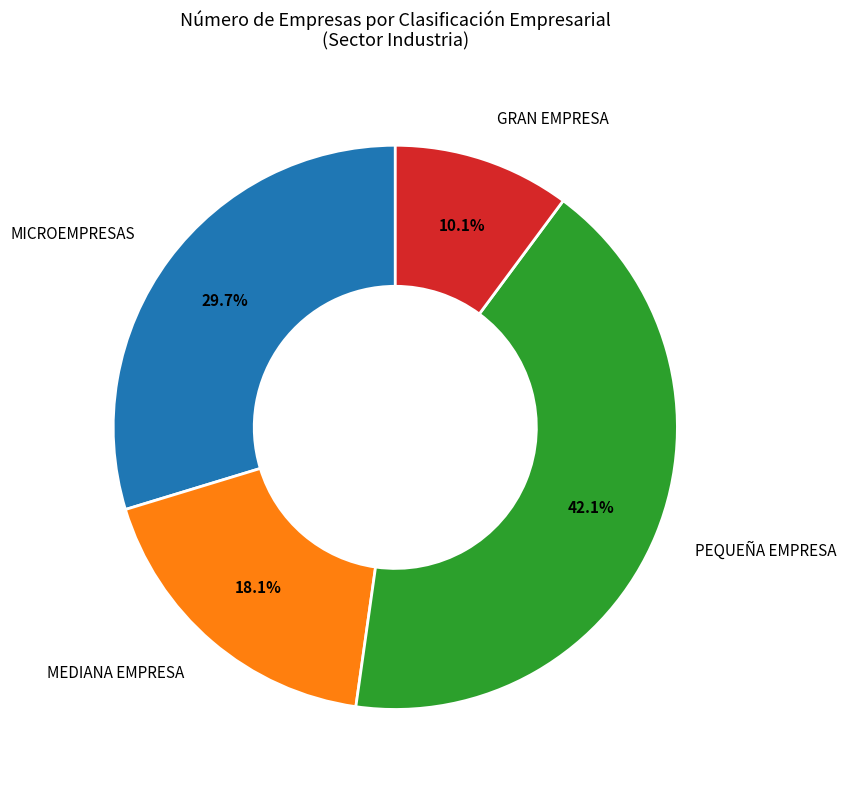

How many segments does this pie chart have?

4